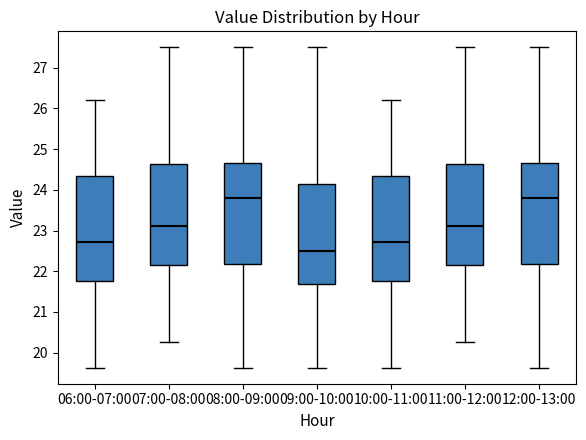

Reading left to right, read every box against the y-axis: the position of its median line, the range the box covers, and the ends of its whiskers. The values are not printed on the chart, so give them approximately, as read against the axis.

06:00-07:00: median 22.7, box 21.8 to 24.3, whiskers 19.6 to 26.2
07:00-08:00: median 23.1, box 22.2 to 24.6, whiskers 20.3 to 27.5
08:00-09:00: median 23.8, box 22.2 to 24.7, whiskers 19.6 to 27.5
09:00-10:00: median 22.5, box 21.7 to 24.1, whiskers 19.6 to 27.5
10:00-11:00: median 22.7, box 21.8 to 24.3, whiskers 19.6 to 26.2
11:00-12:00: median 23.1, box 22.2 to 24.6, whiskers 20.3 to 27.5
12:00-13:00: median 23.8, box 22.2 to 24.7, whiskers 19.6 to 27.5